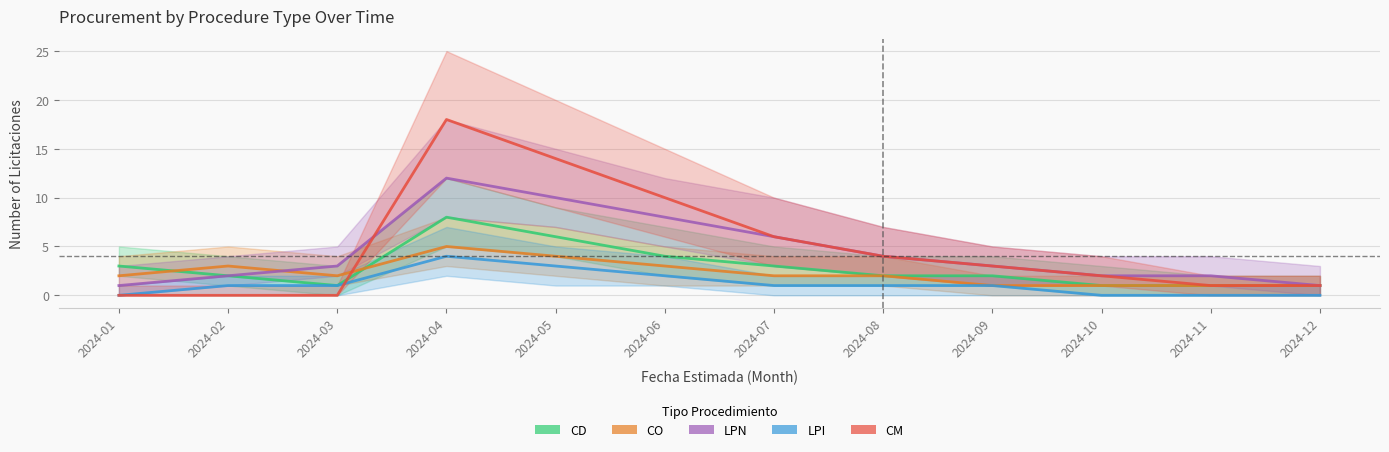

True or false: LPN has a value of 1 at 2024-10.

False